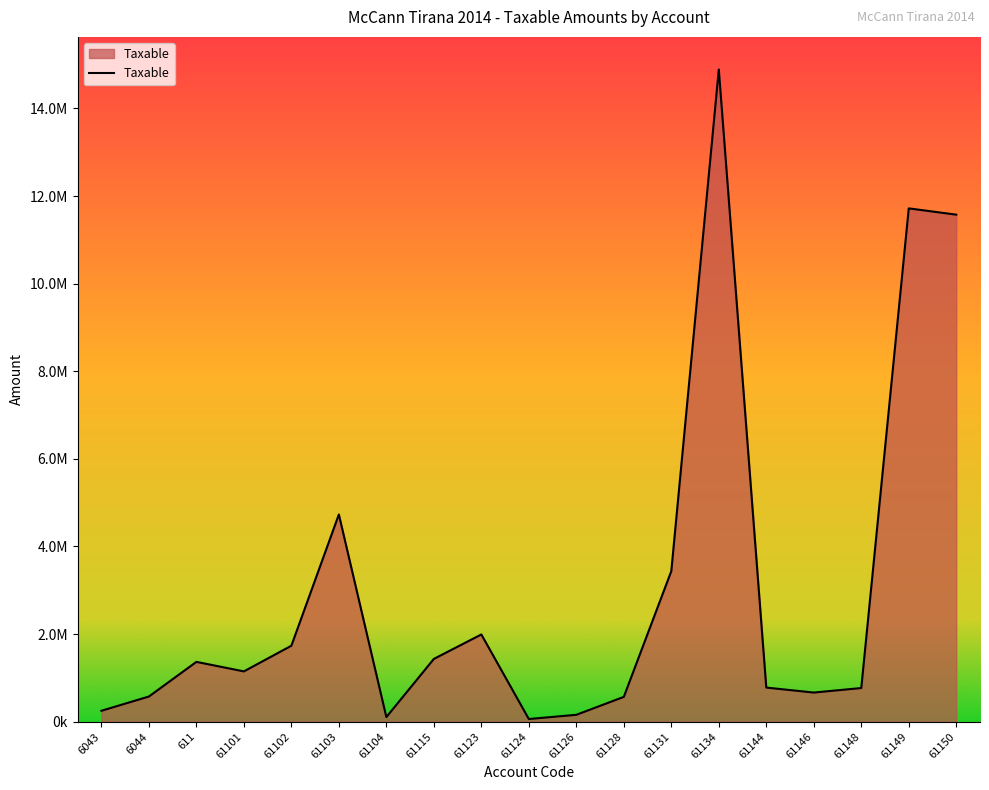

Does the chart display data point markers on the line(s)?

No